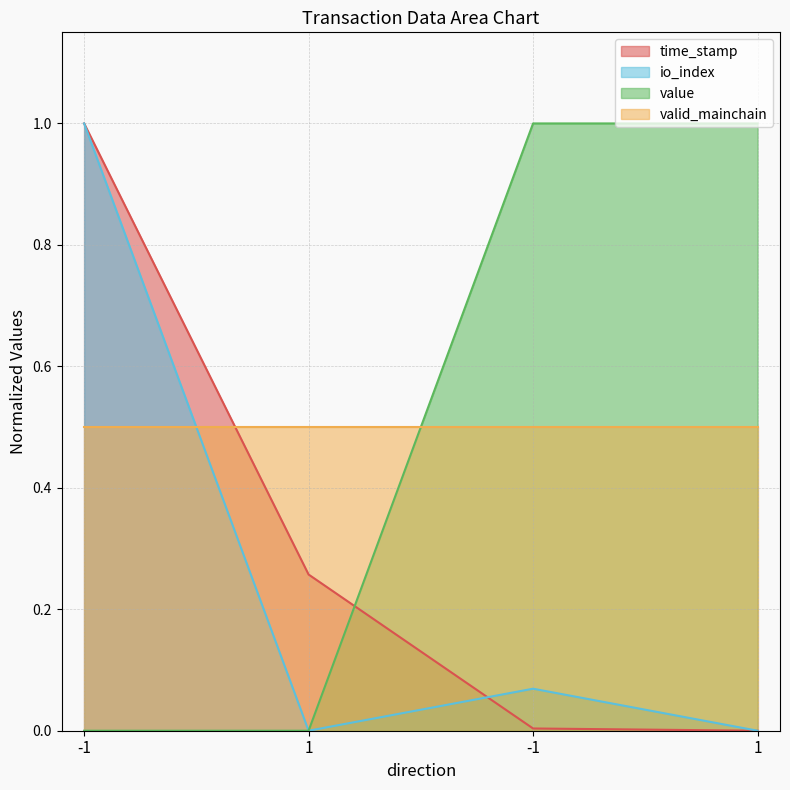

What is the sum of all io_index values?

1.1